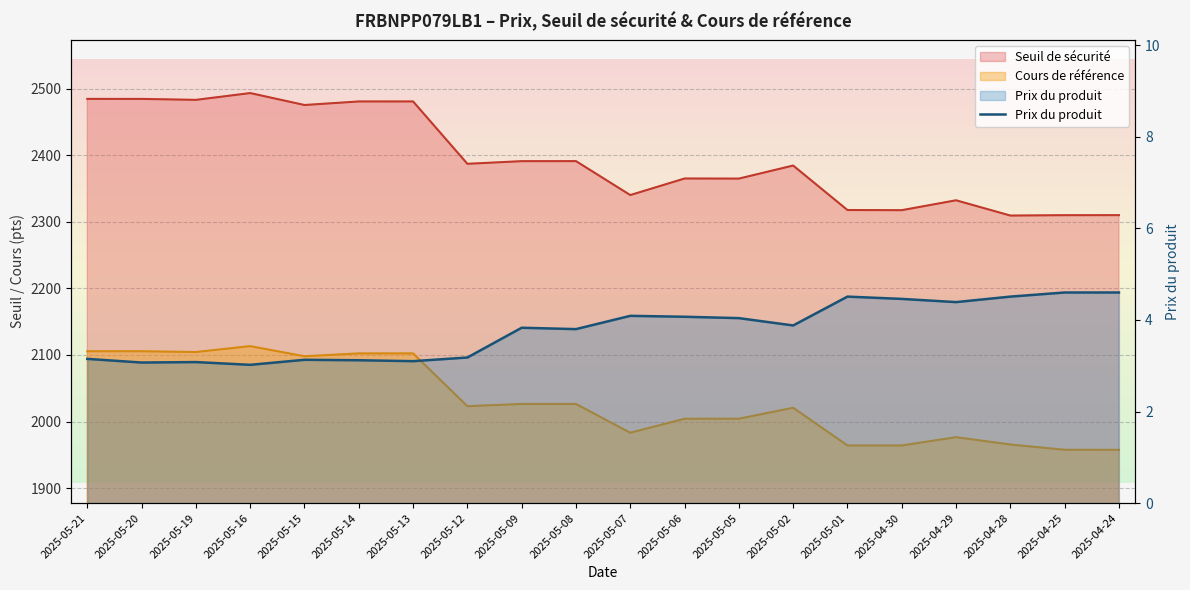

At which category does the data reach its first local peak?

2025-05-19